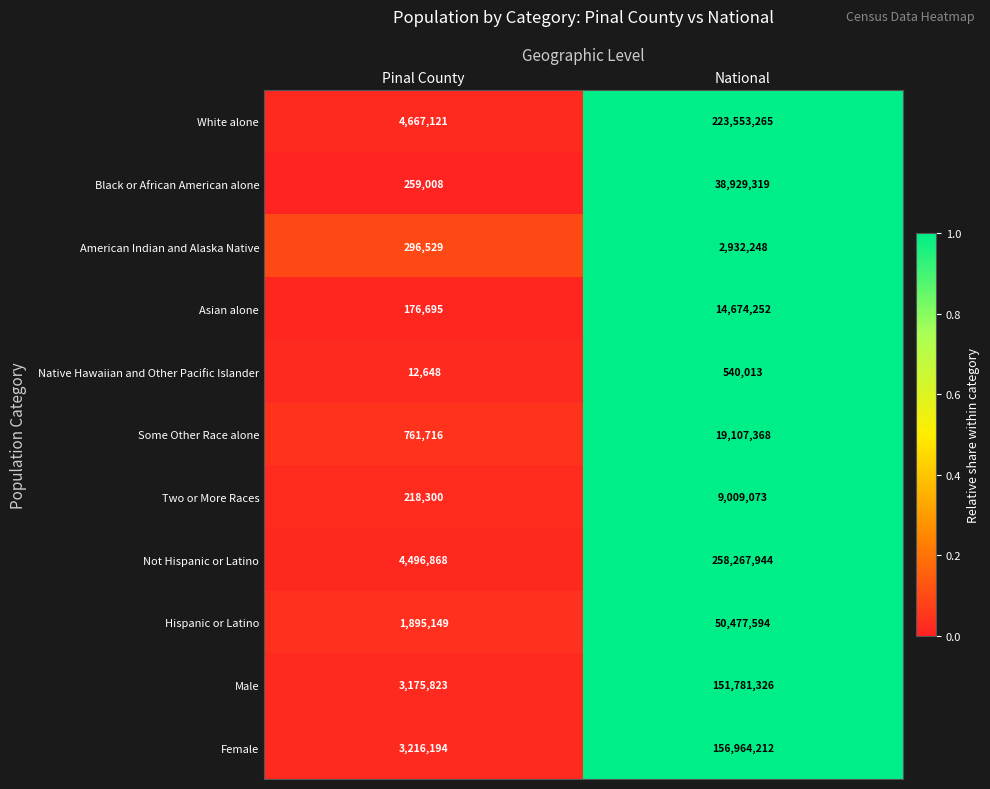

Is it true that Some Other Race alone equals 761716 at Pinal County?

True